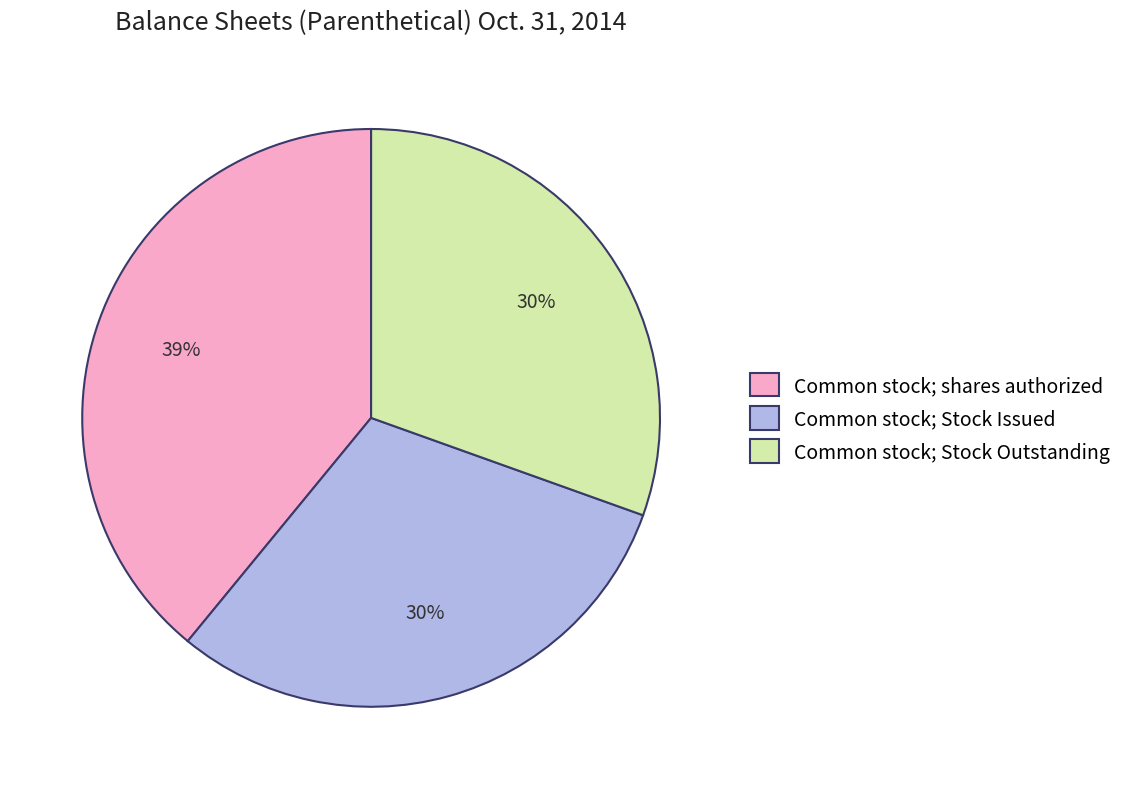

Is Common stock; Stock Outstanding the majority of the pie?

No